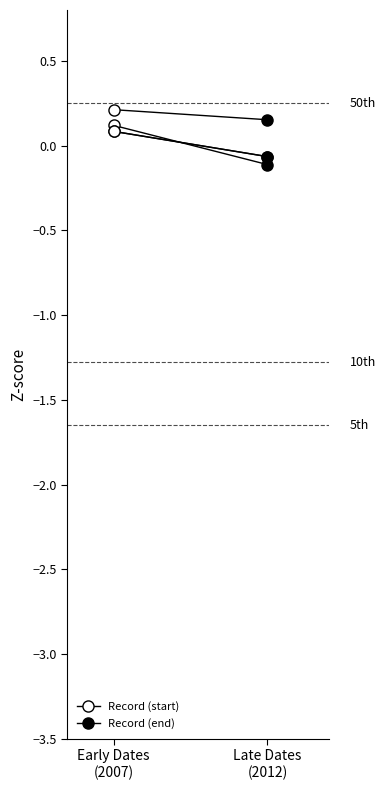

What is the value of the ID 23768 point at the 2nd from the left?

-0.1